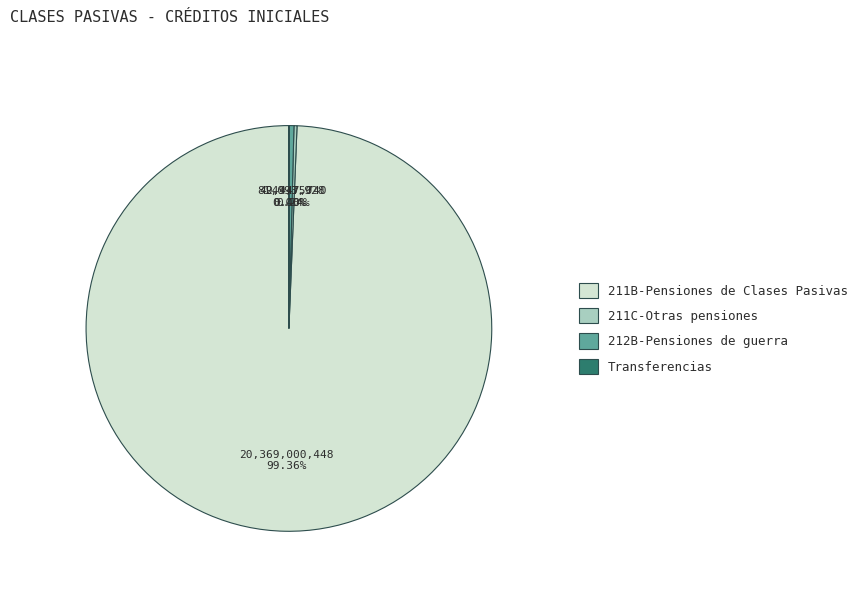

Is there any slice that represents more than half of the pie?

Yes